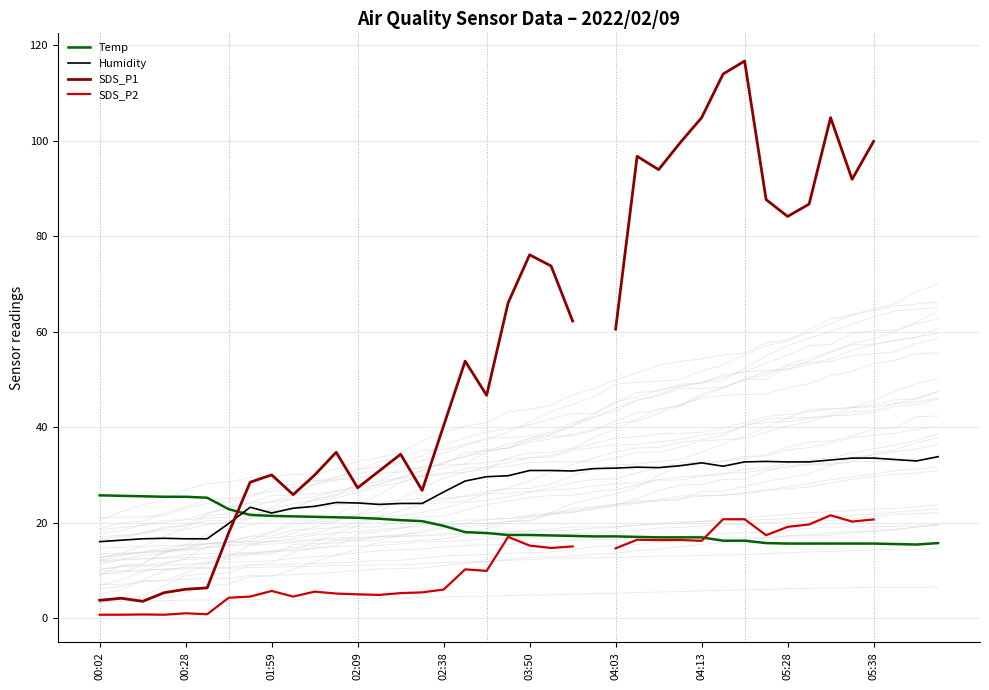

The SDS_P2 series shows 15.0 at 22. True or false?

True